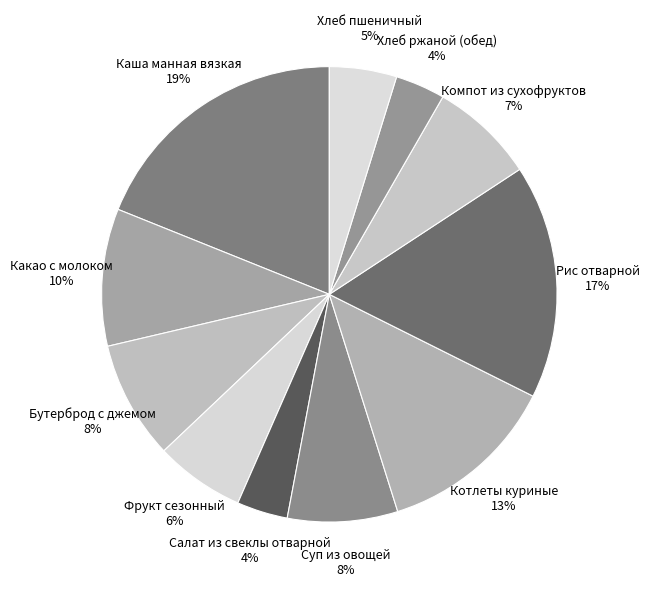

Is it true that Какао с молоком is 23% of the pie?

False